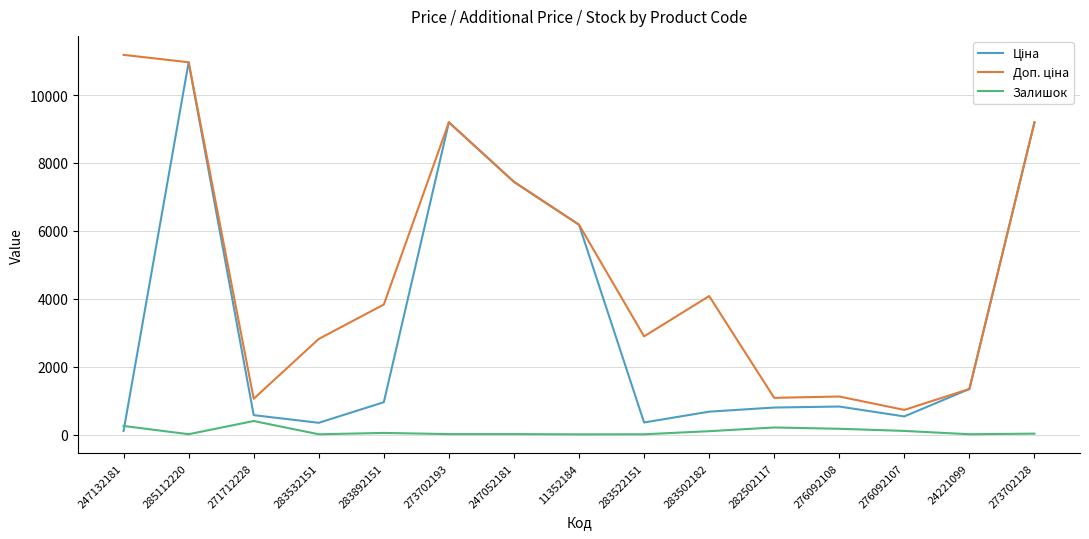

At which category is the sum across all series the highest?

285112220